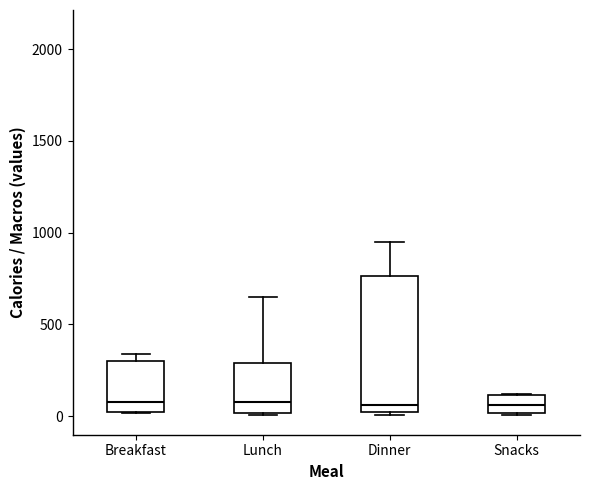

Reading left to right, read every box against the y-axis: the position of its median line, the range the box covers, and the ends of its whiskers. The values are not printed on the chart, so give them approximately, as read against the axis.

Breakfast: median 100, box 0 to 300, whiskers 0 to 350
Lunch: median 50, box 0 to 300, whiskers 0 to 650
Dinner: median 50, box 0 to 750, whiskers 0 (just below the box's lower edge) to 950
Snacks: median 50, box 0 to 100, whiskers 0 to 100